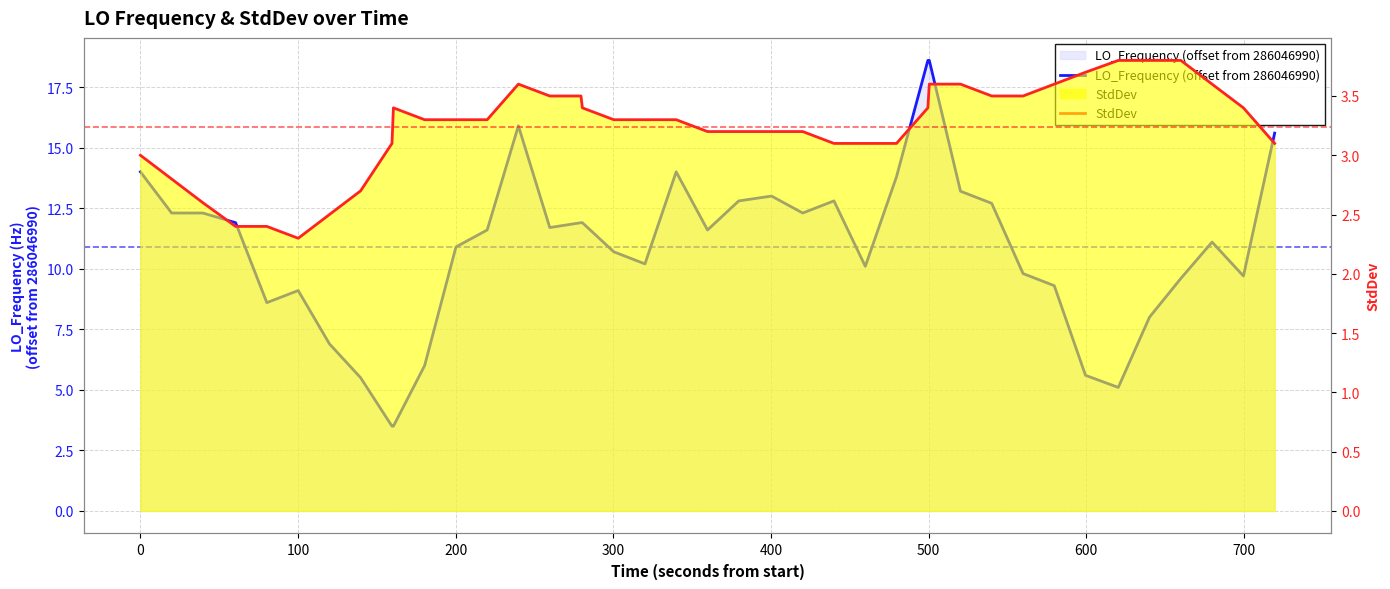

What is the value of the LO_Frequency (offset from 286046990) point at the 6th from the left?

9.1